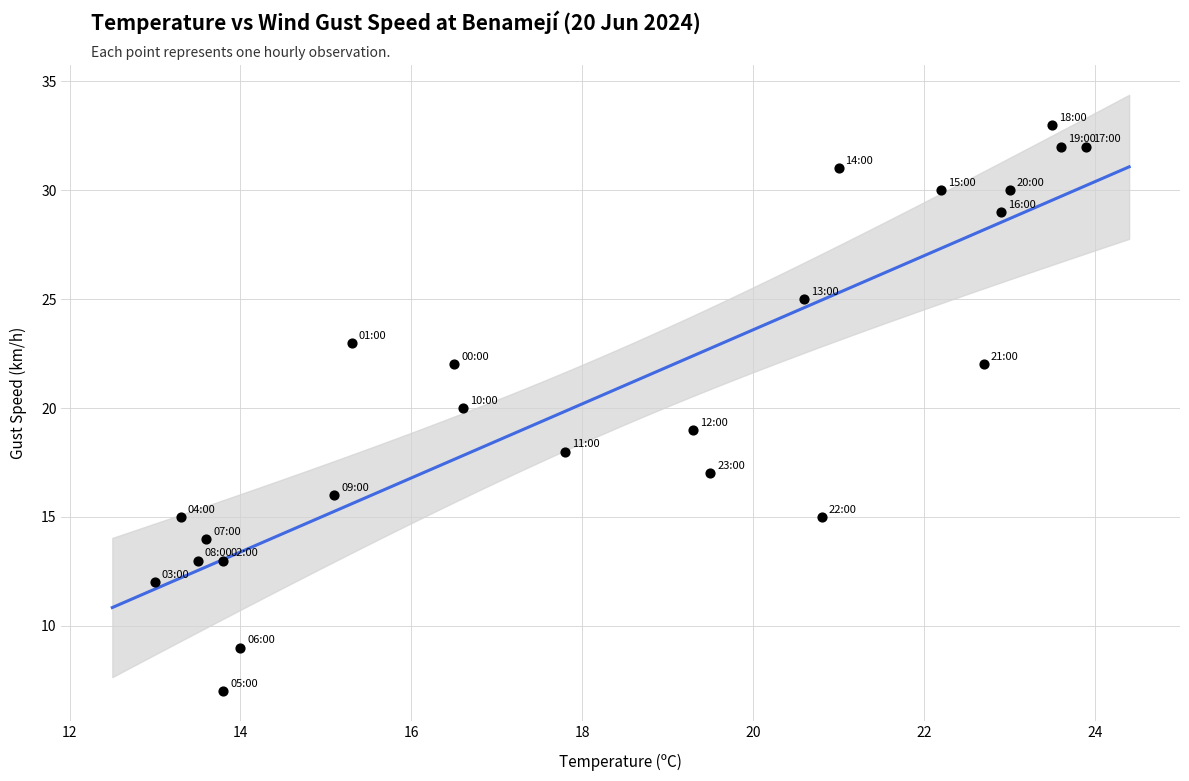

What is the range of Y values (max minus min)?

26